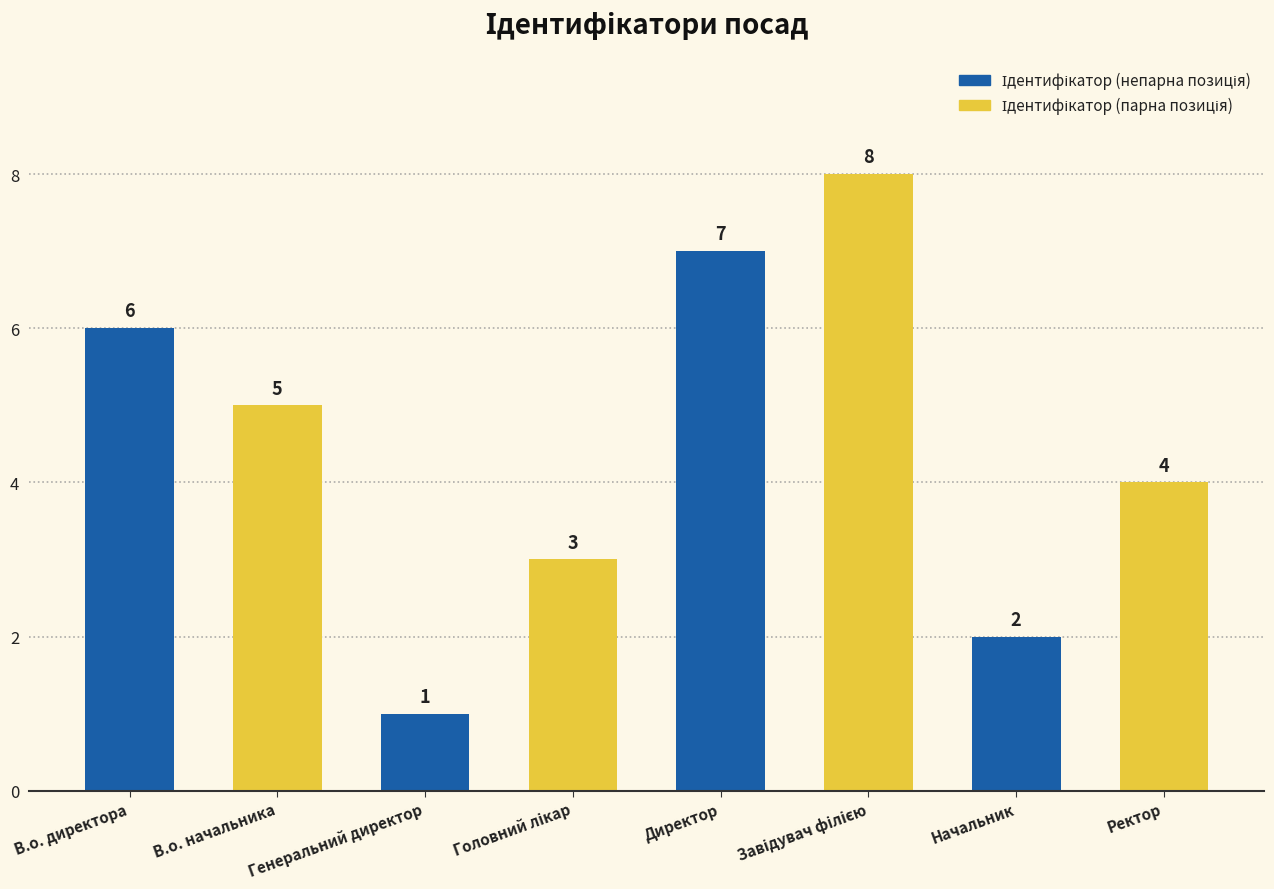

Which label corresponds to the smallest value in the chart?

Генеральний директор